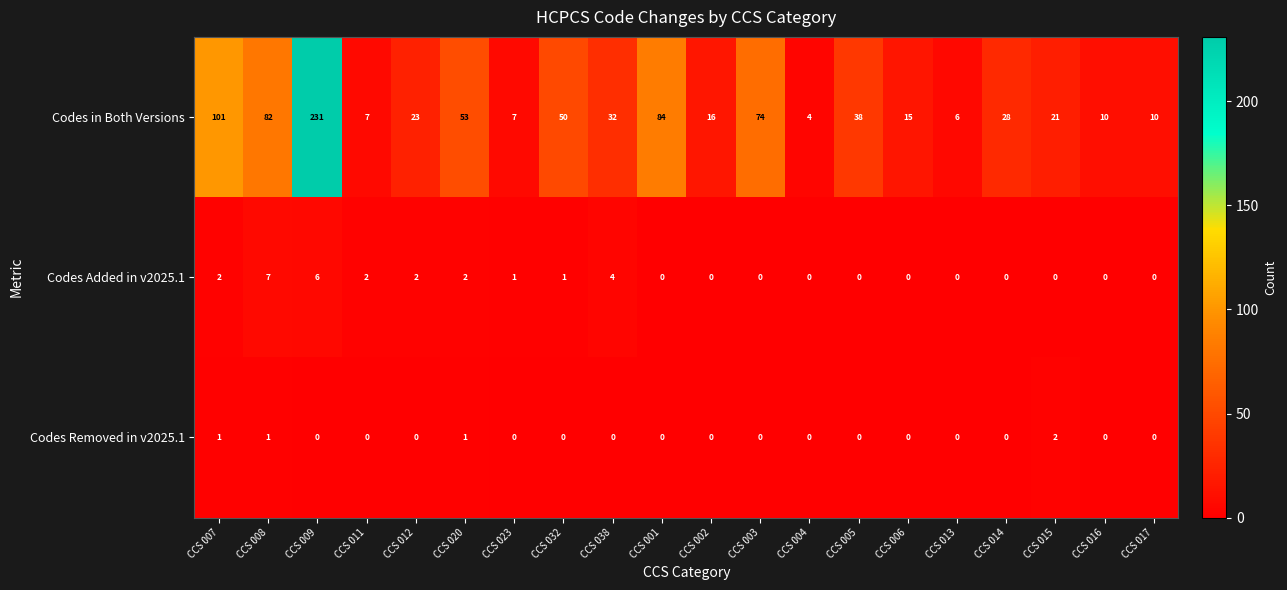

What is the maximum value shown in the chart?

231